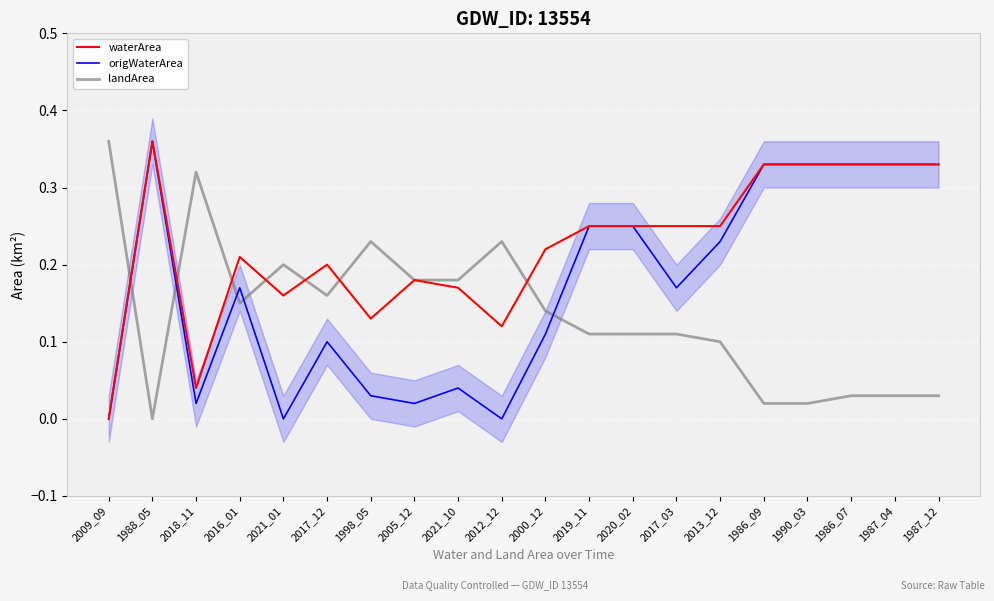

Is it true that landArea equals 0.0 at 1986_07?

False